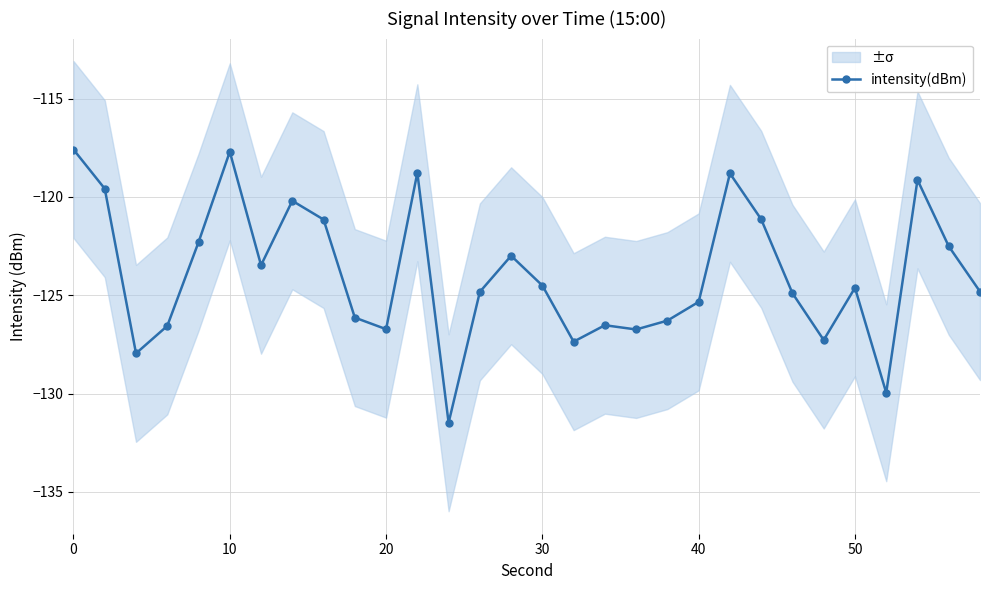

True or false: intensity(dBm) has more than 2 interior local peaks.

True